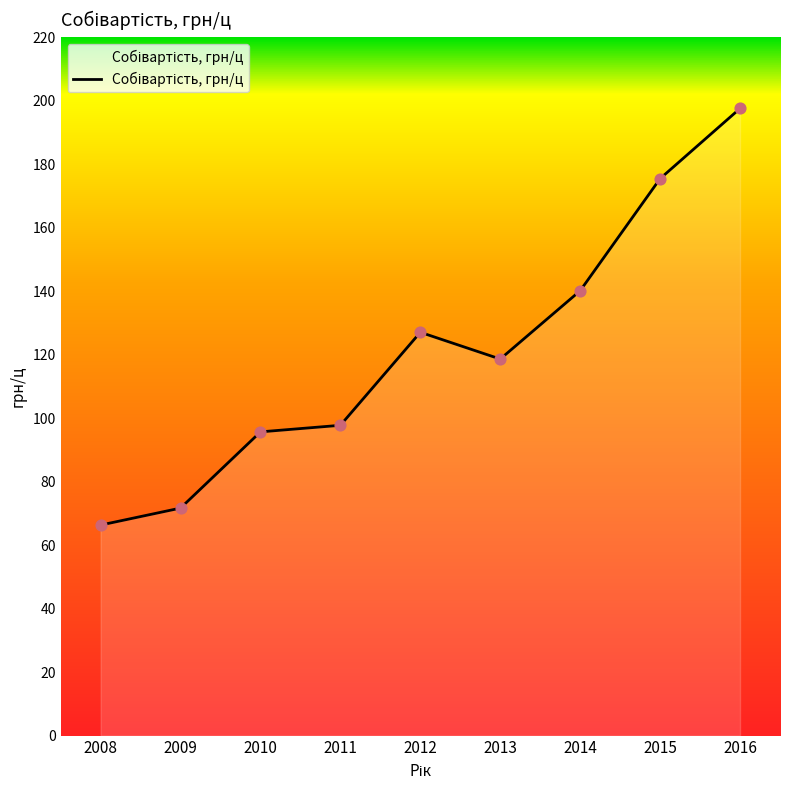

What is the change in value from 2011 to 2012?

+29.3